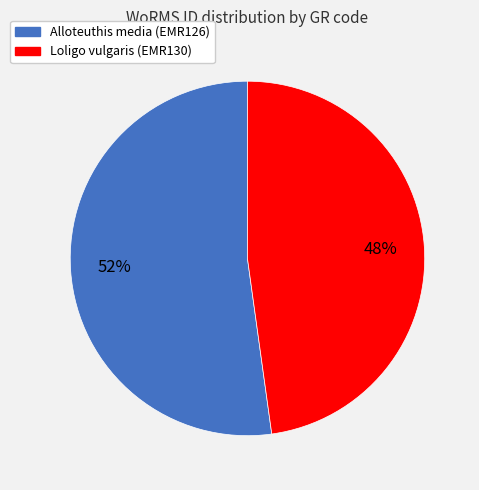

Count the number of slices in the pie.

2